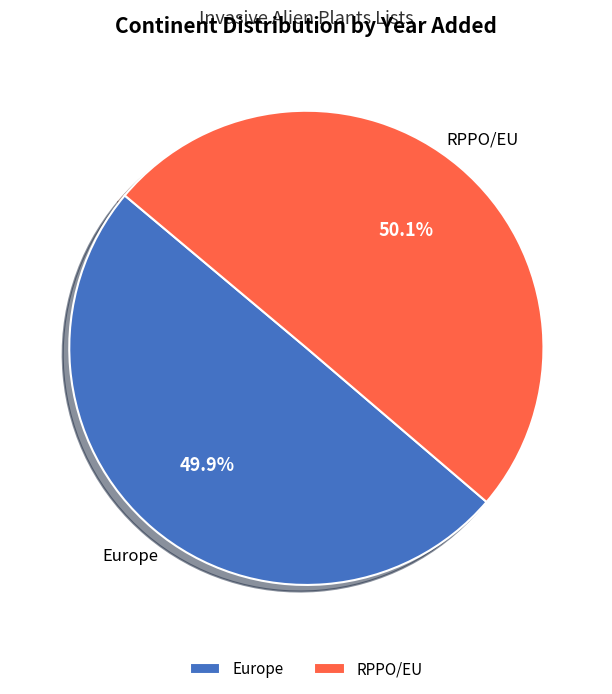

Does any single category account for the majority?

Yes